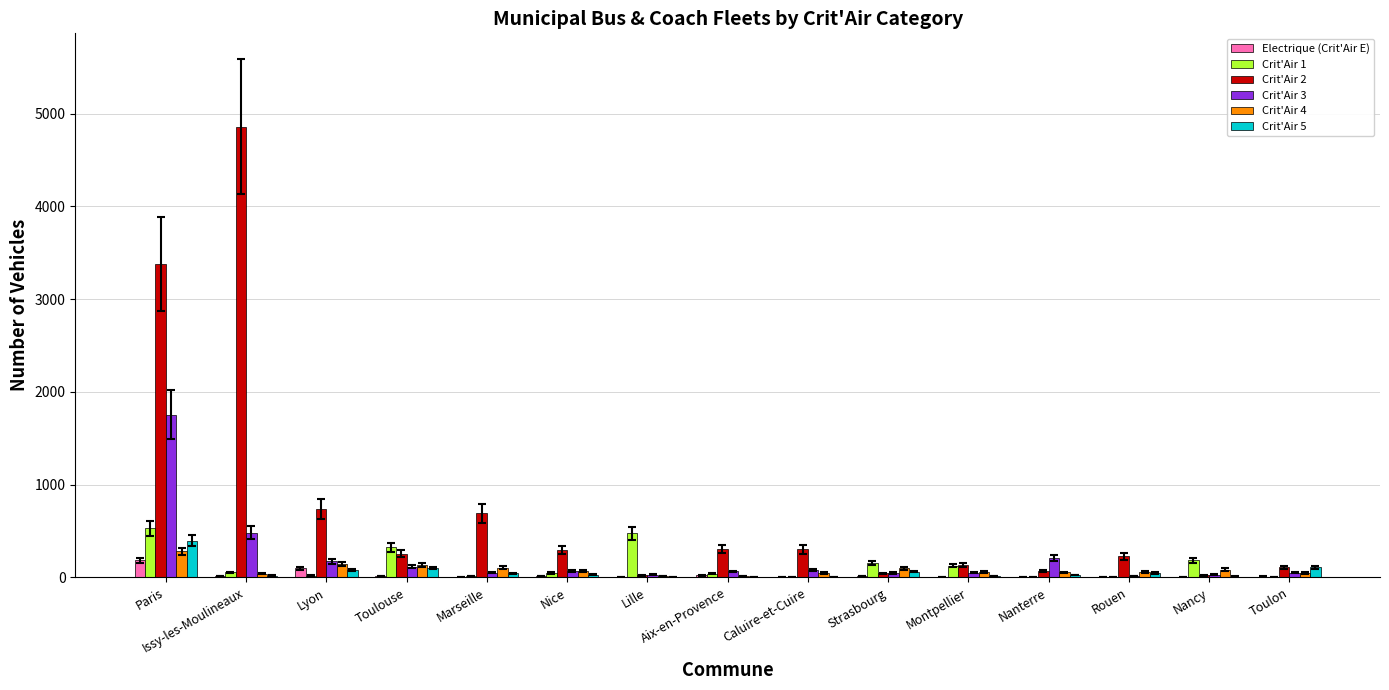

What is the total value across all series at Toulouse?

942